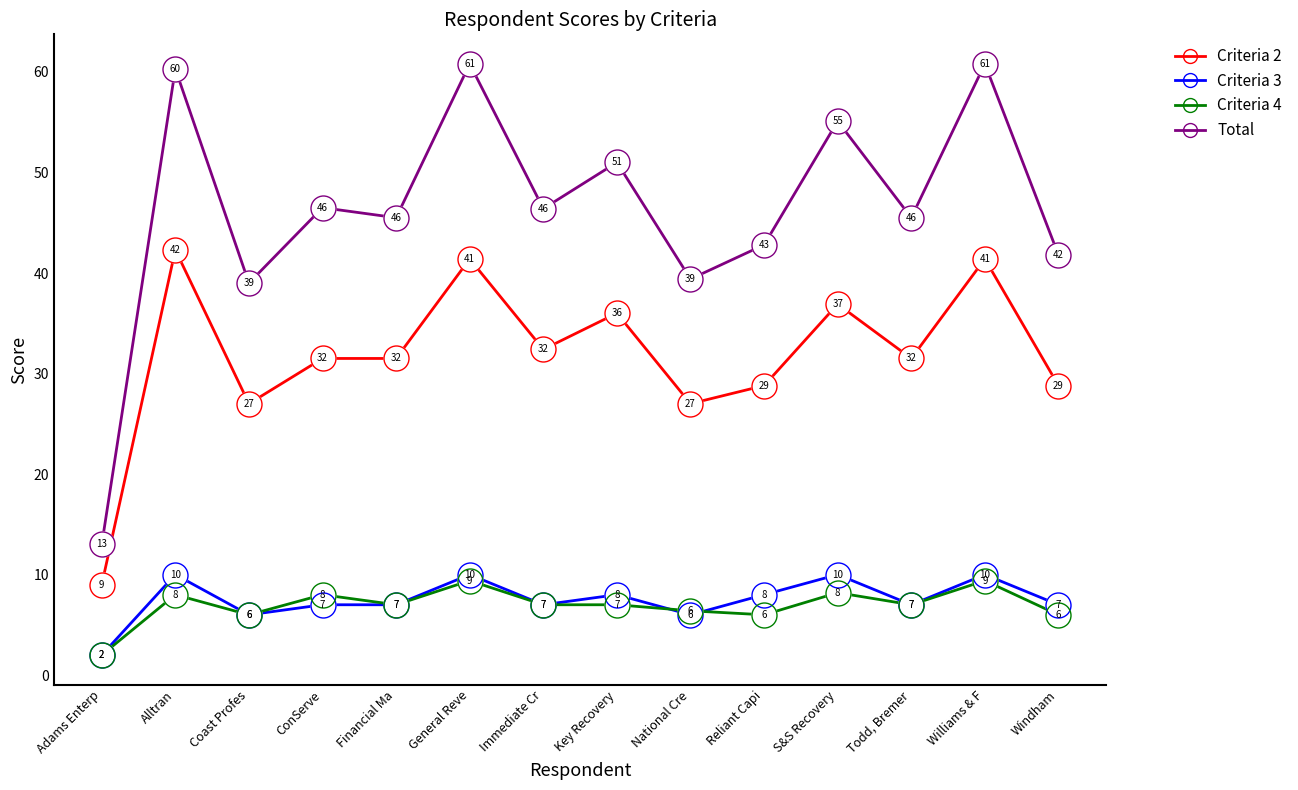

What is the minimum value for Criteria 4?

2.0